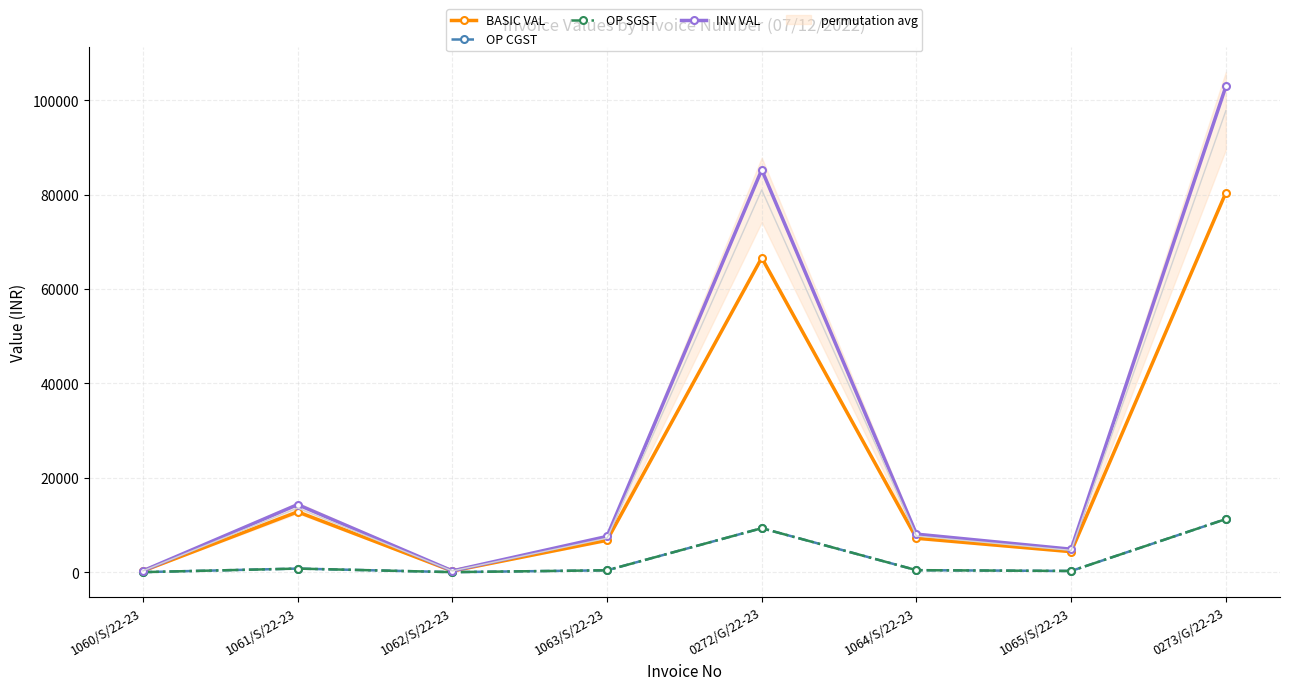

Is the value of OP SGST at 0272/G/22-23 greater than the value of BASIC VAL at 1061/S/22-23?

No